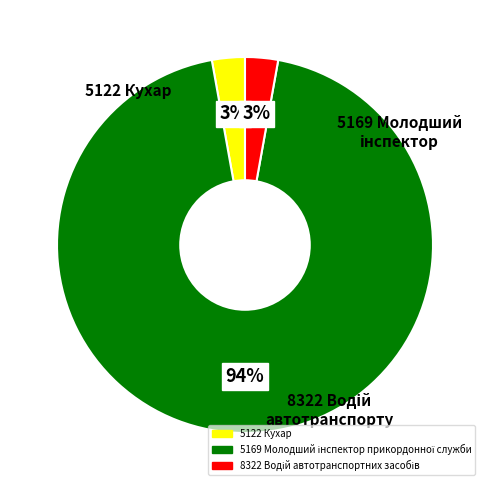

To the nearest percent, what is the average slice percentage?

33%